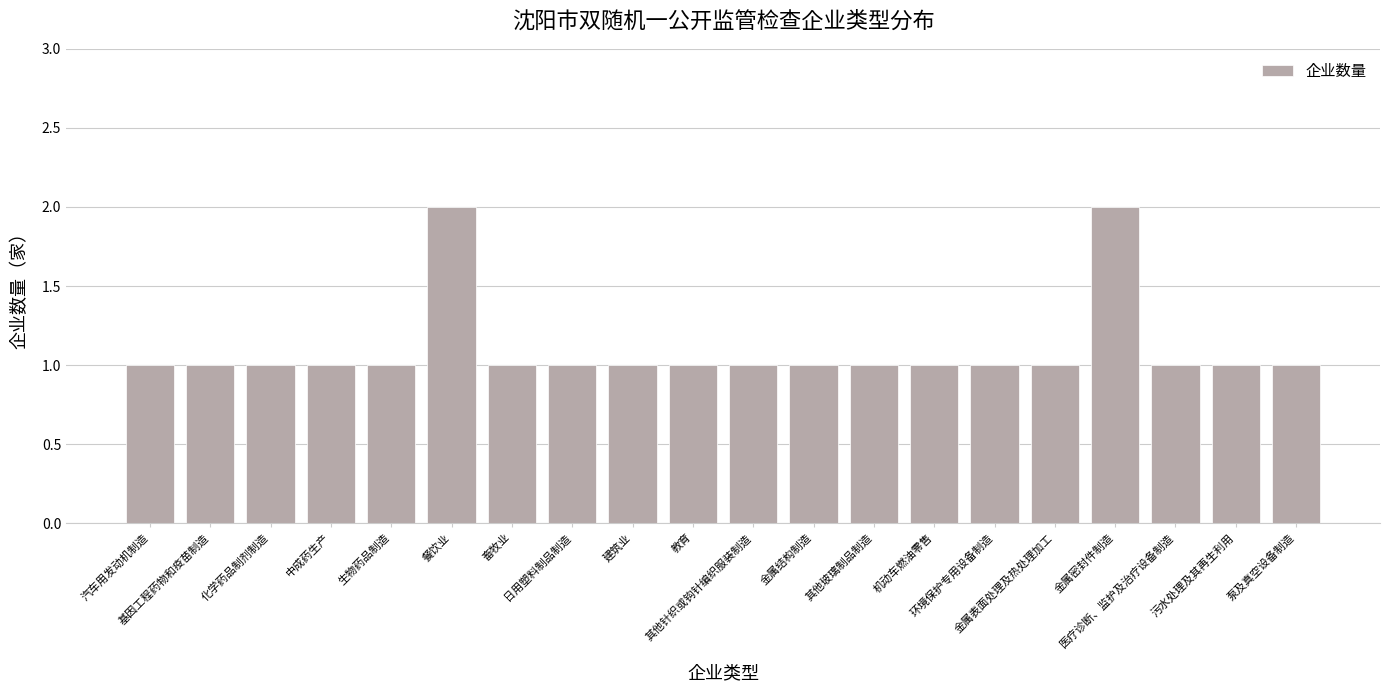

What is the value of the 7th bar from the left?

1